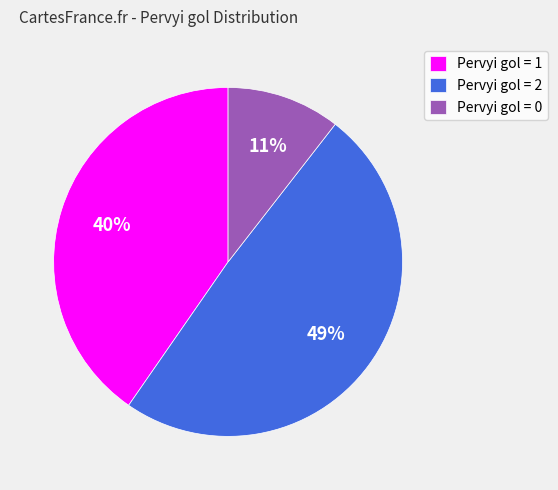

Is the sum of Pervyi gol = 1 and Pervyi gol = 2 greater than half?

Yes